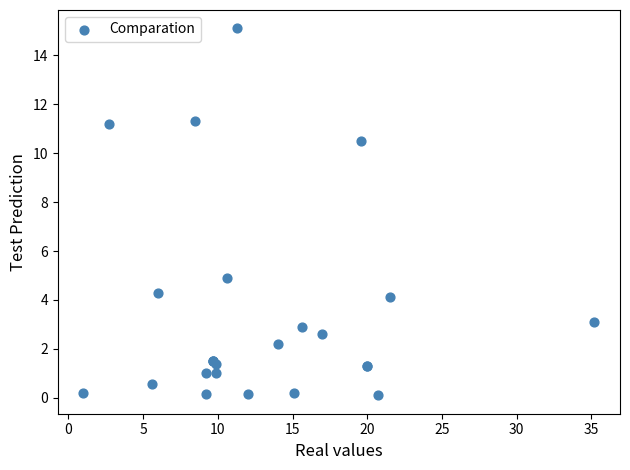

What Y value in the scatter plot is closest to 7?

4.9